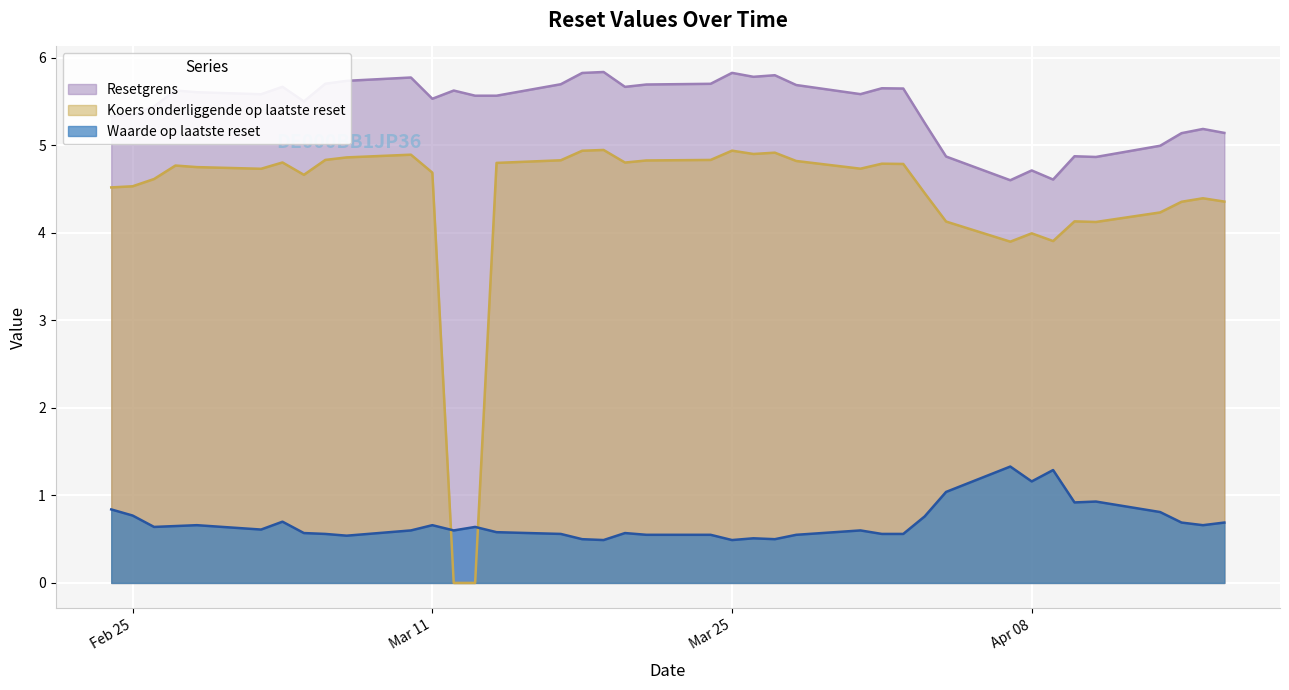

True or false: Koers onderliggende op laatste reset has a value of 0.0 at 2025-03-13.

True